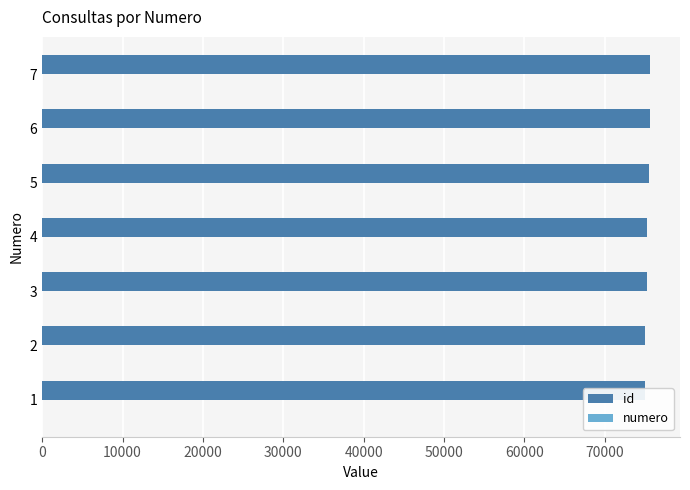

Rank the series by their average value, from highest to lowest.

id, numero